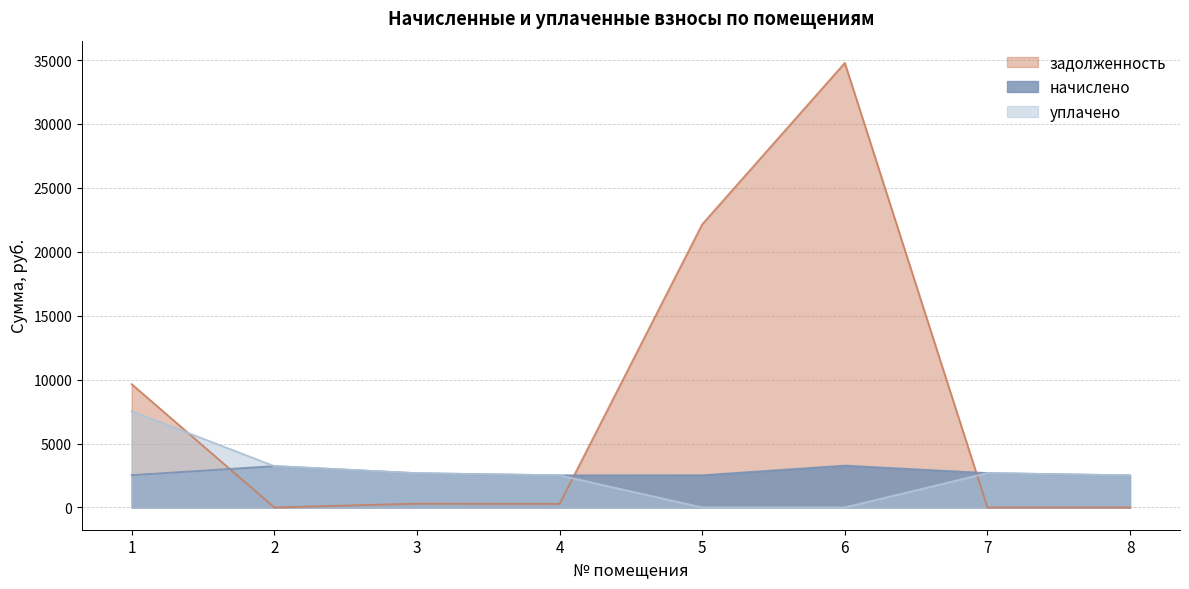

Reading right to left, what are all the values shown in this chart?

начислено: 8=2507.5	7=2687.8	6=3272.3	5=2518.5	4=2513.0	3=2676.9	2=3234.1	1=2529.4
уплачено: 8=2507.5	7=2687.8	6=0.0	5=0.0	4=2512.7	3=2676.9	2=3234.1	1=7529.4
задолженность: 8=0.0	7=0.0	6=34778.0	5=22148.5	4=279.8	3=297.4	2=0.0	1=9645.0